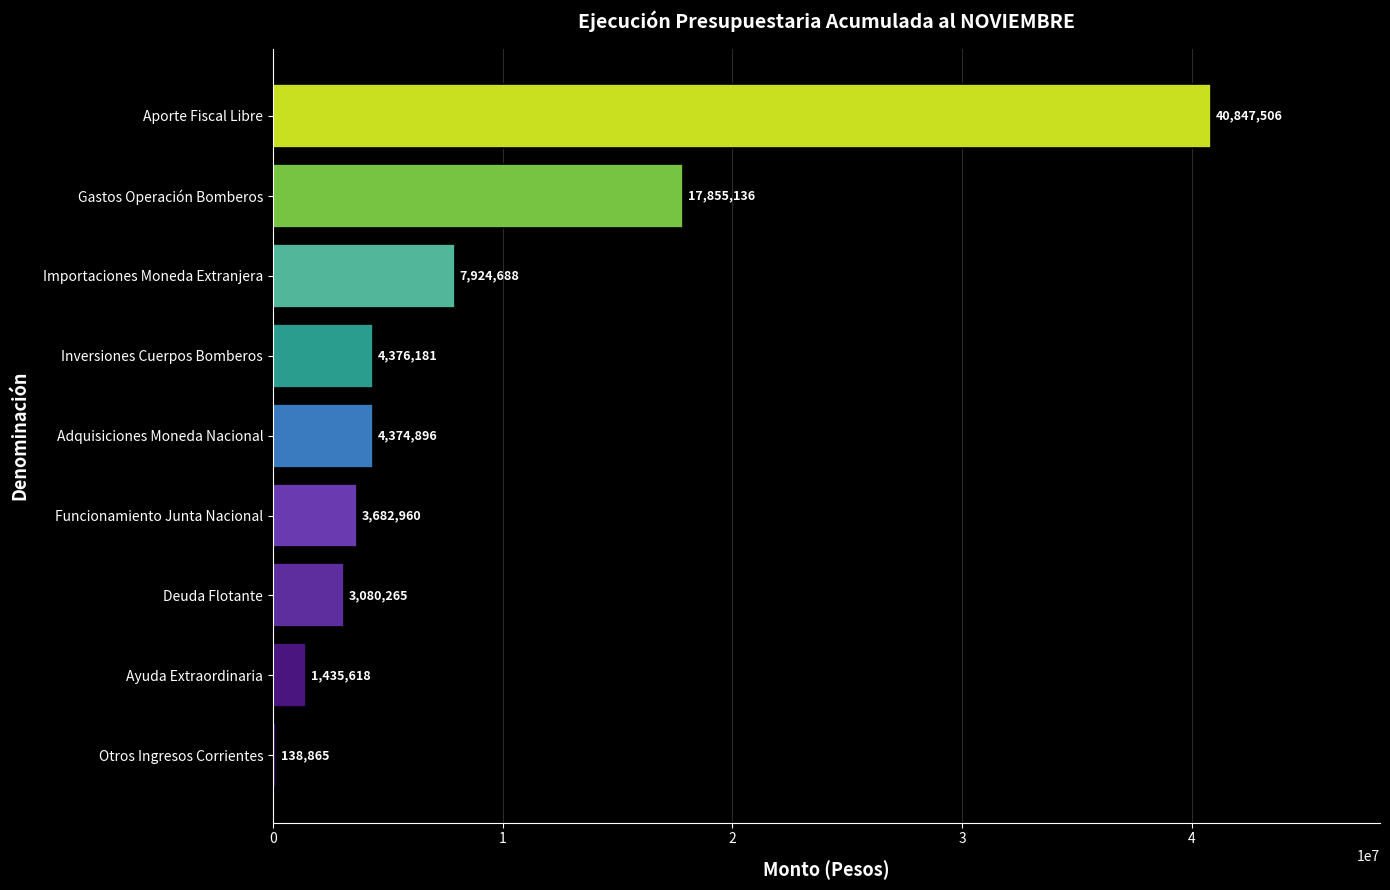

Which category has the highest value across all series?

Aporte Fiscal Libre